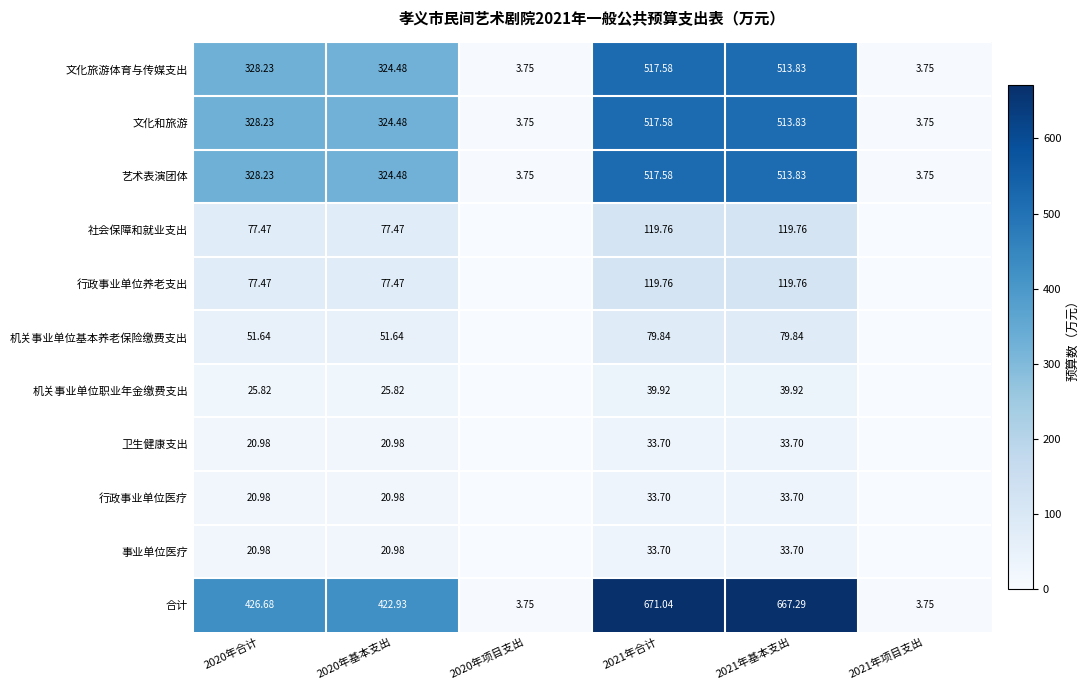

How many values in the 艺术表演团体 series exceed 328?

3